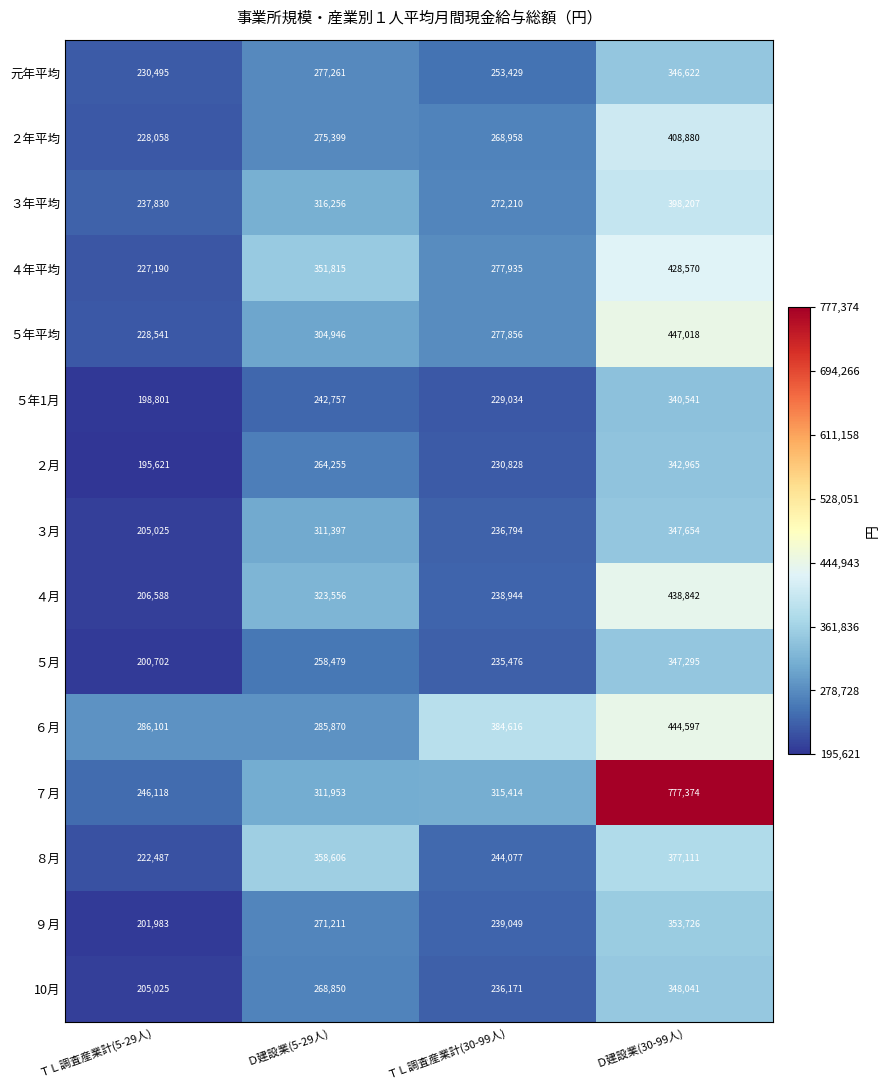

What is the maximum value for ４年平均?

428570